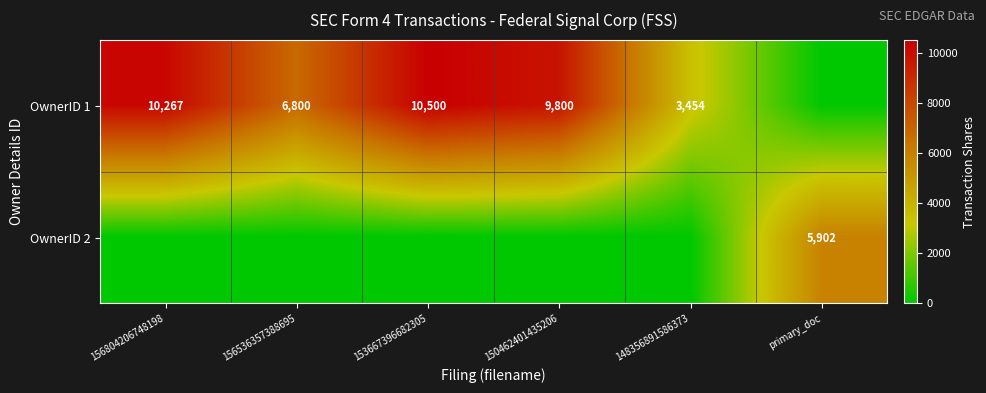

At which category is the sum across all series the highest?

153667396682305